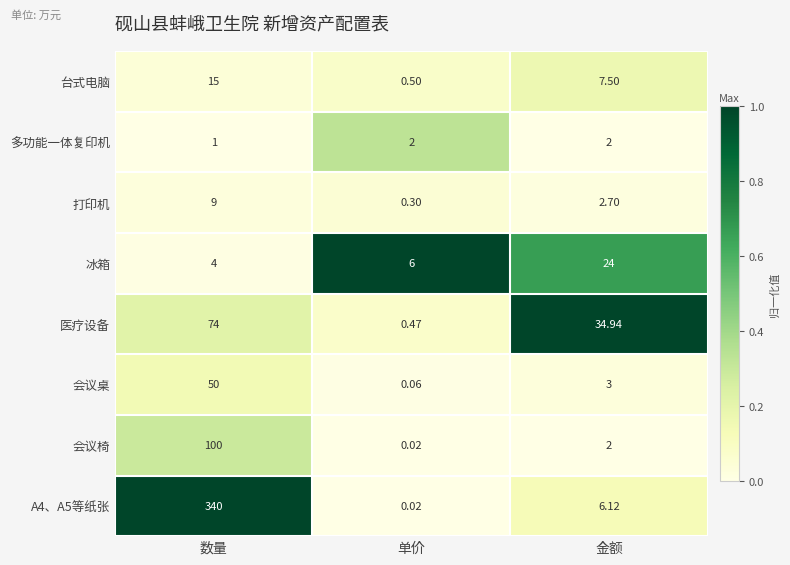

Where is 台式电脑 nearest to the value 7?

金额